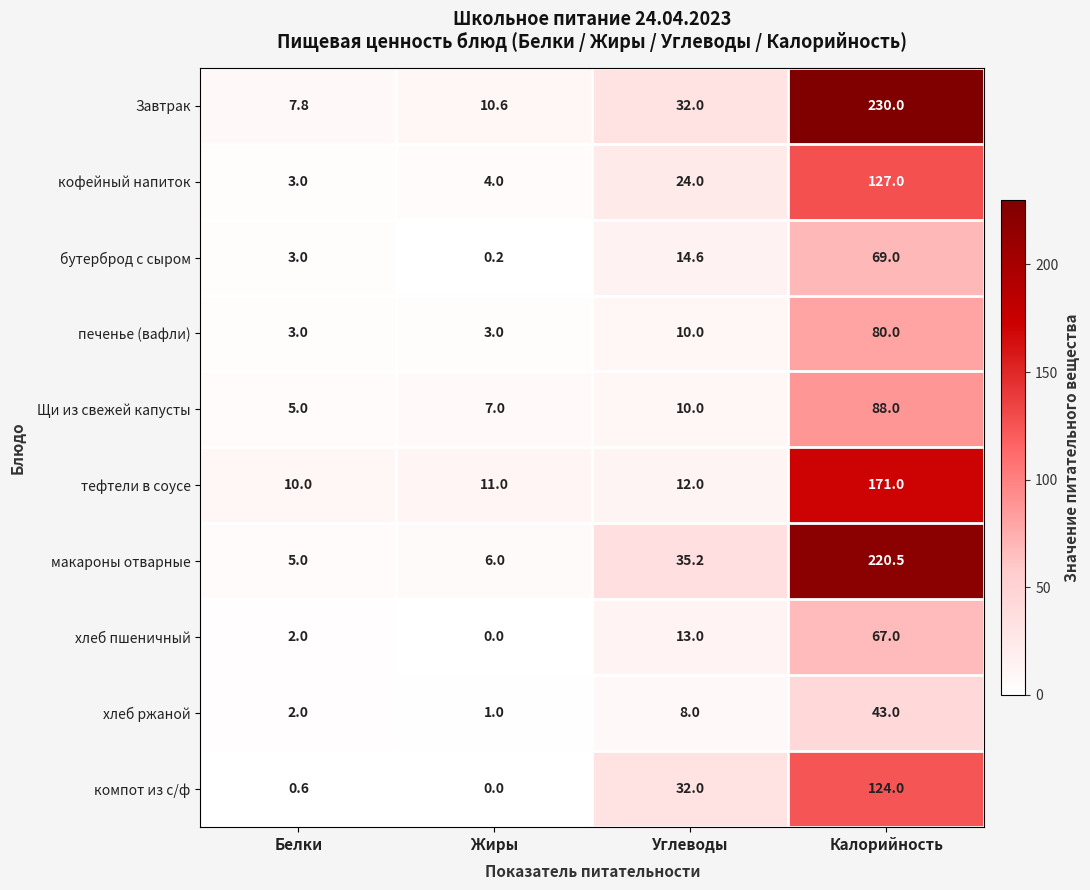

At which category does the chart reach its minimum across all series?

Жиры